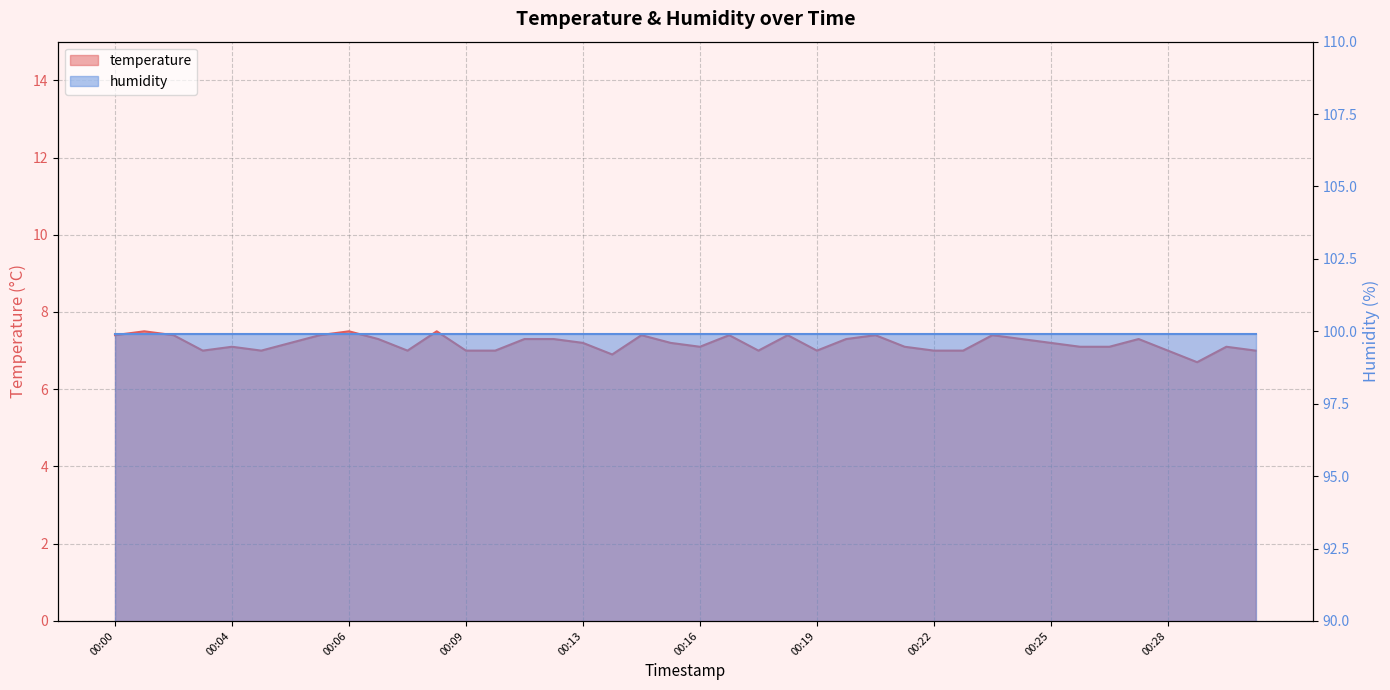

The value at 00:28 is 7.0. True or false?

True